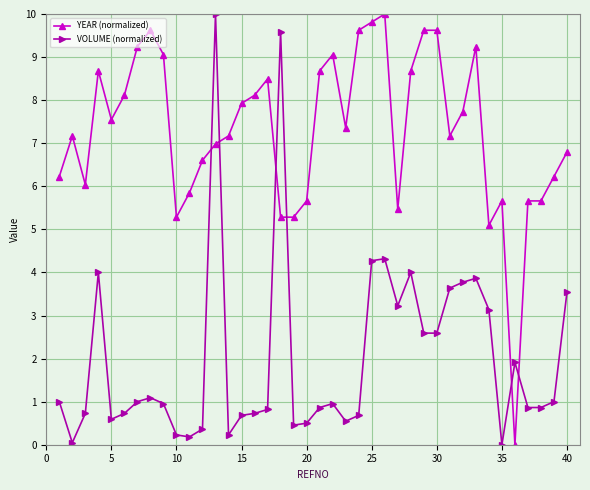

What is the sum of all YEAR (normalized) values?

291.5